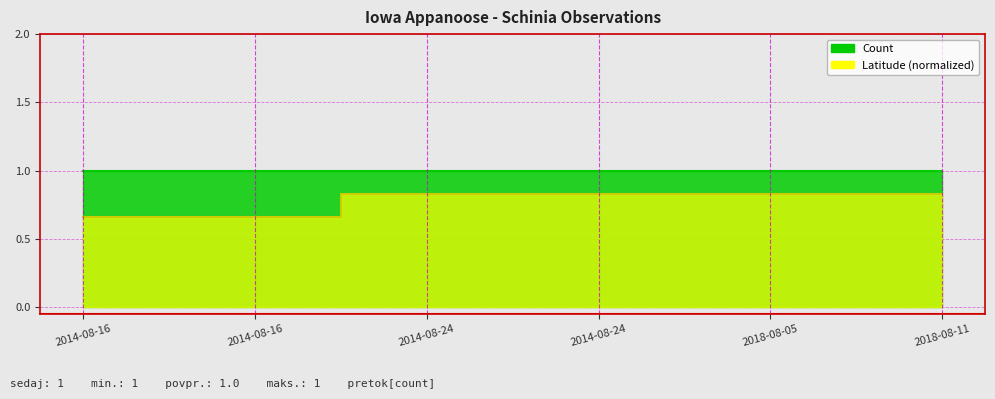

Rank the categories by value from highest to lowest.

2014-08-24, 2014-08-24, 2018-08-05, 2018-08-11, 2014-08-16, 2014-08-16